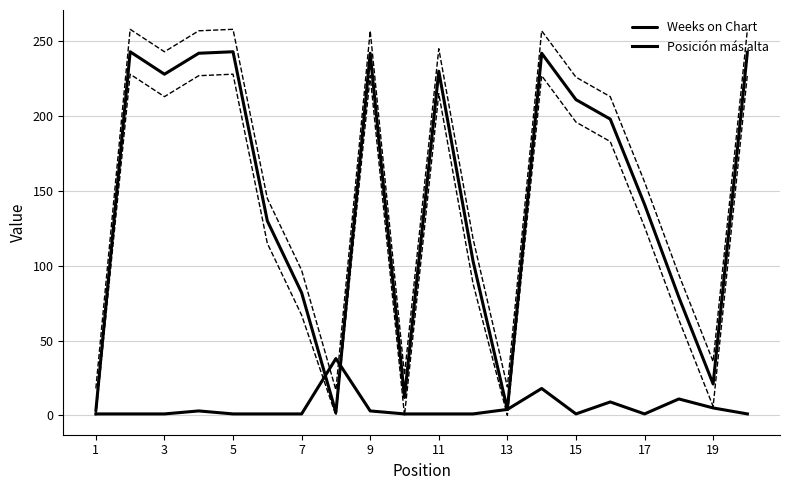

Count the number of data series in this chart.

2